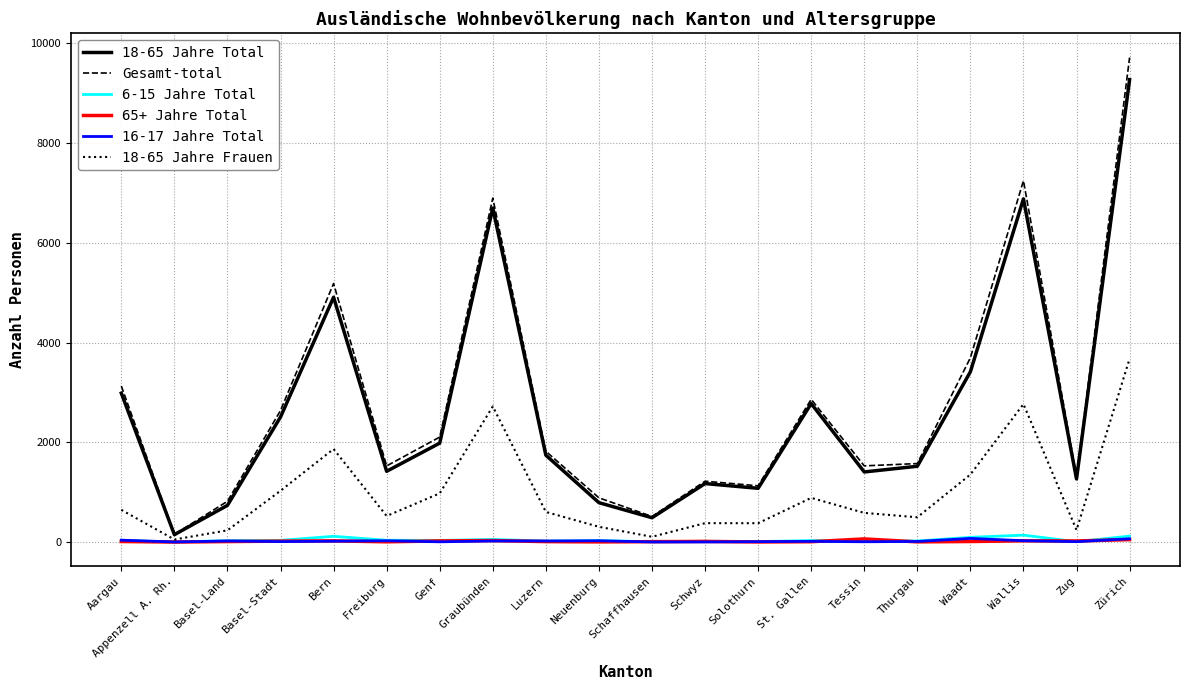

What is the greatest value displayed?

9717